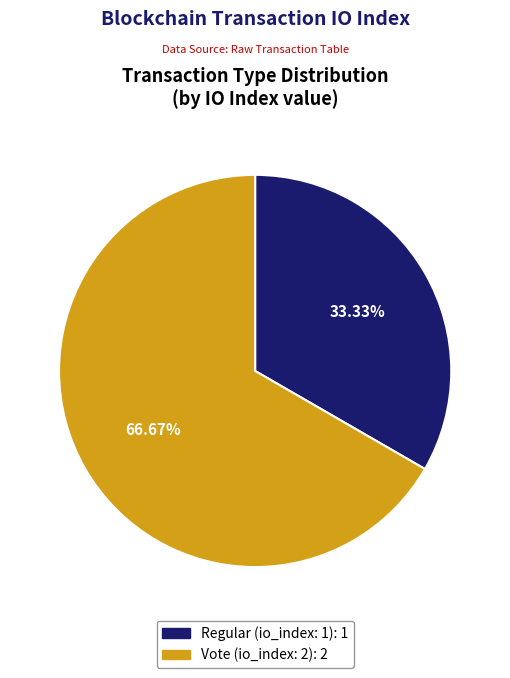

Does any single category account for the majority?

Yes